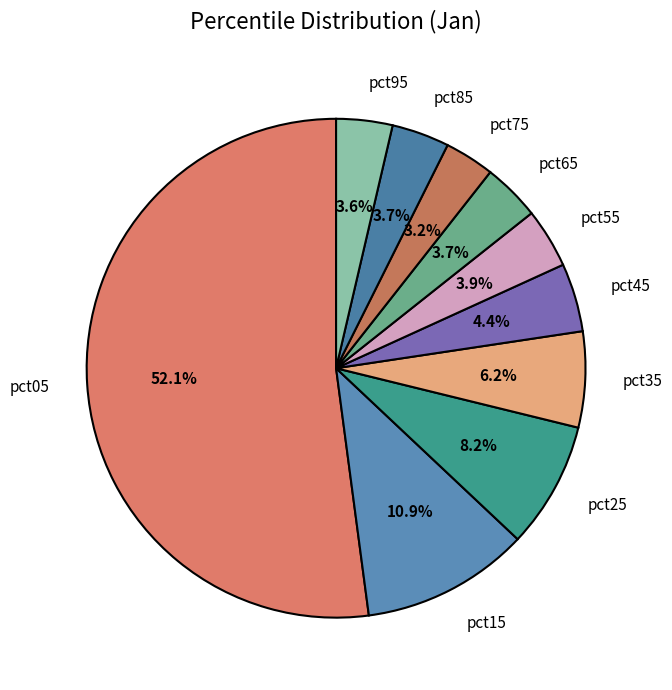

Which slice is the largest?

pct05